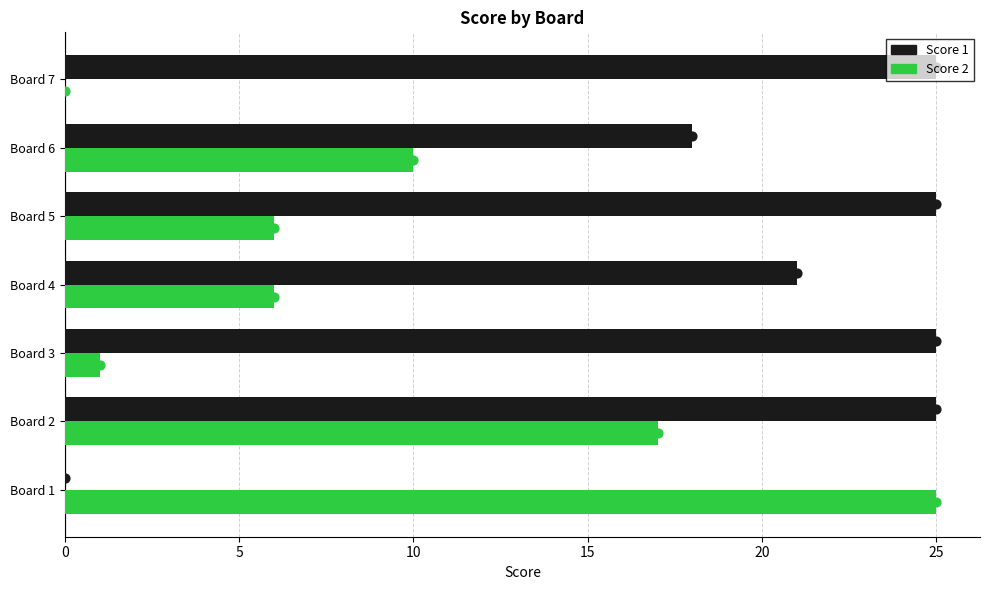

Which series contains the highest Y value?

Score 1